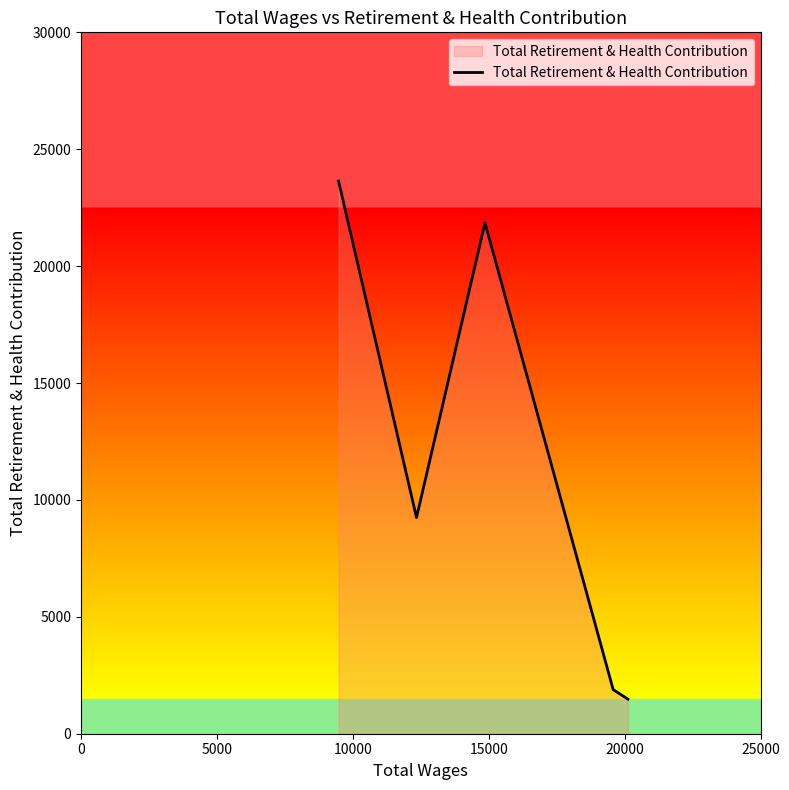

Count the number of data series in this chart.

1